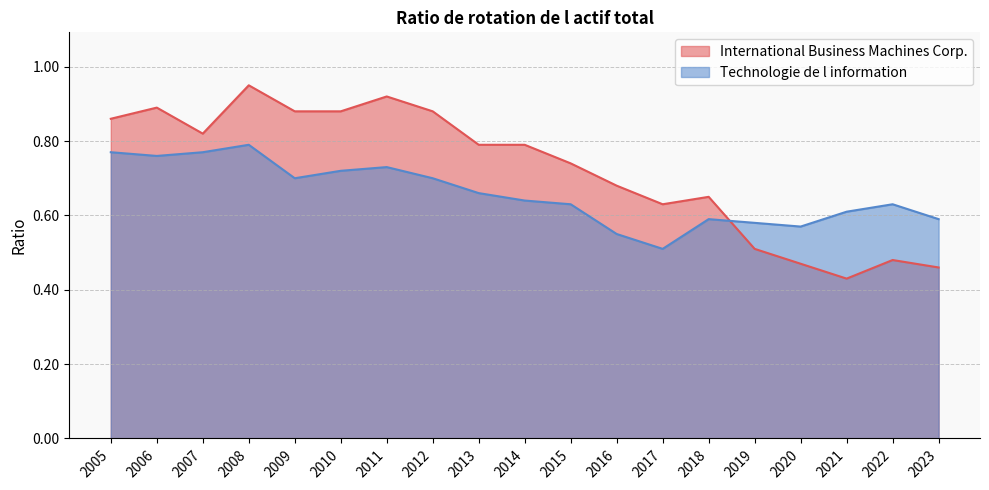

Rank the categories by International Business Machines Corp. value from lowest to highest.

2021, 2023, 2020, 2022, 2019, 2017, 2018, 2016, 2015, 2013, 2014, 2007, 2005, 2009, 2010, 2012, 2006, 2011, 2008